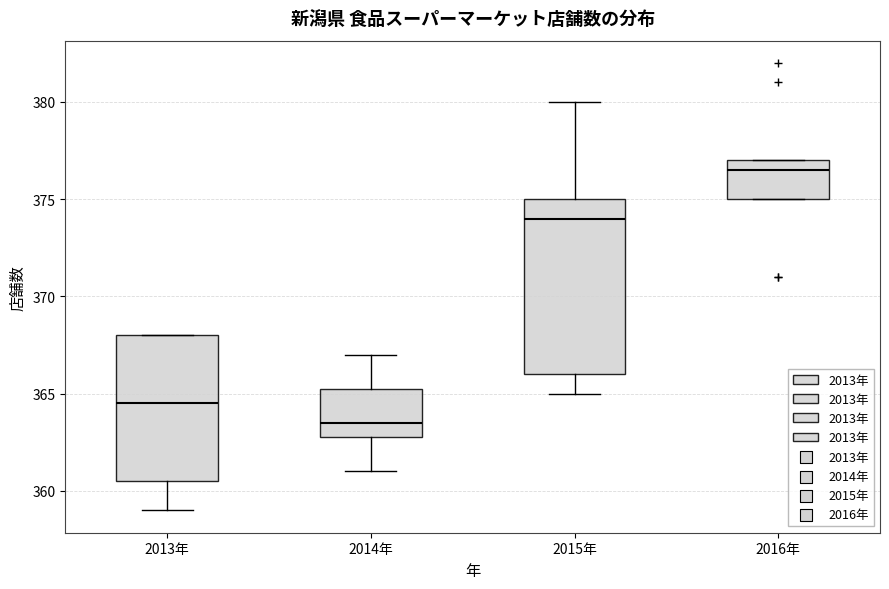

Which box's median line is the highest?

2016年